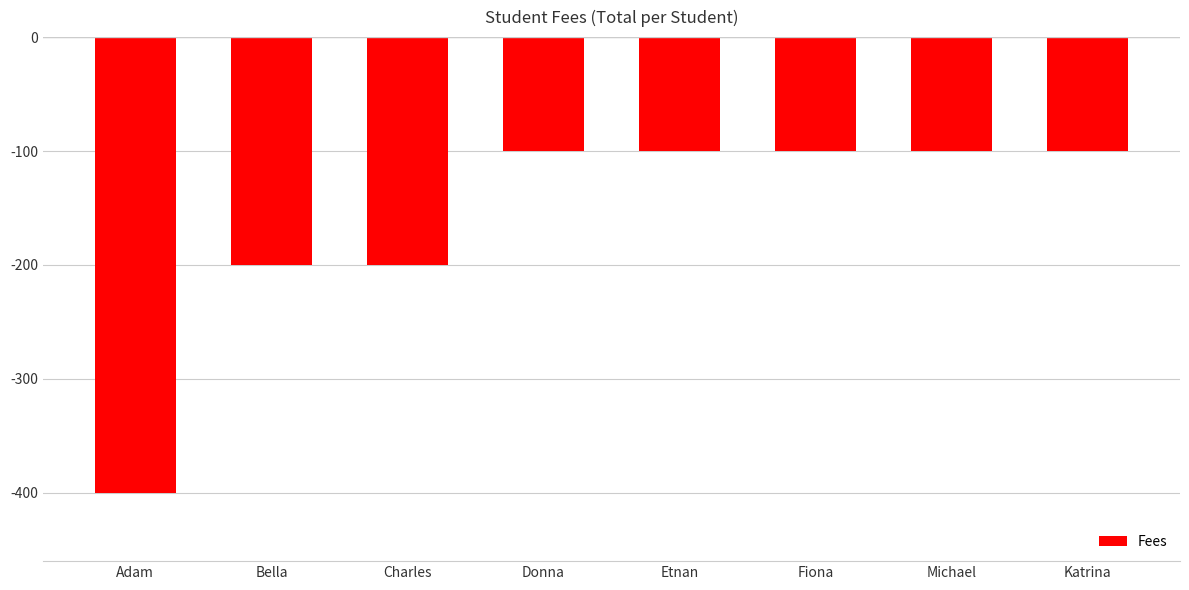

Is it true that the value at Fiona is -162?

False